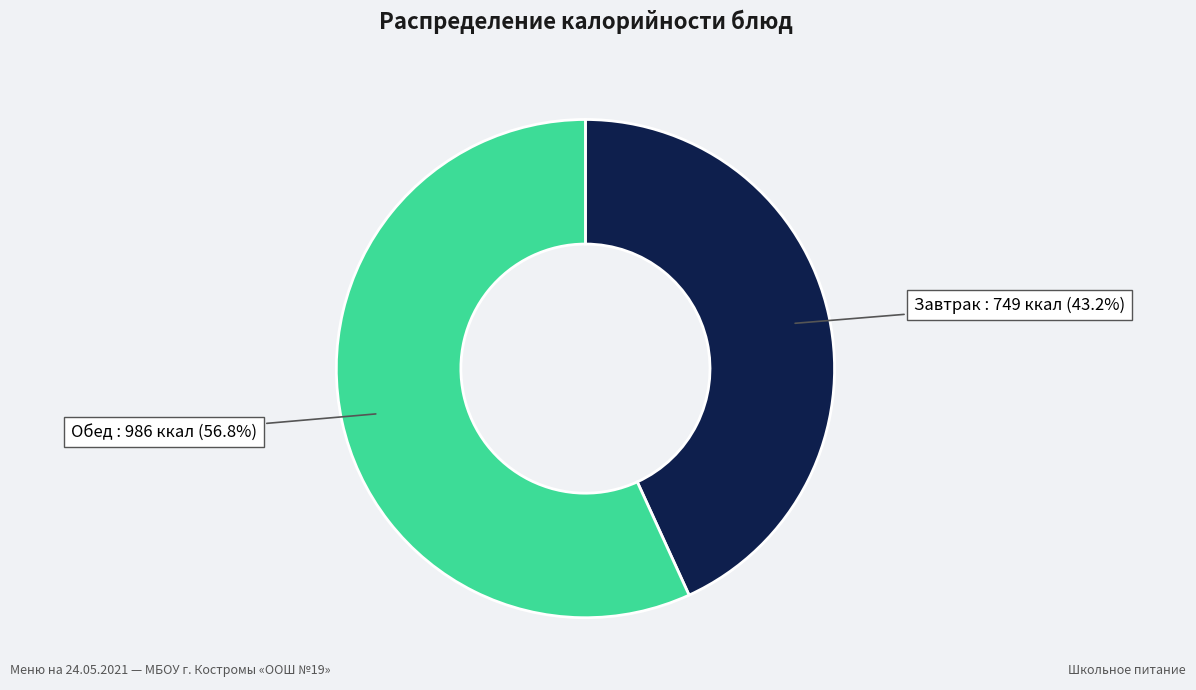

Does Обед account for over 50% of the chart?

Yes